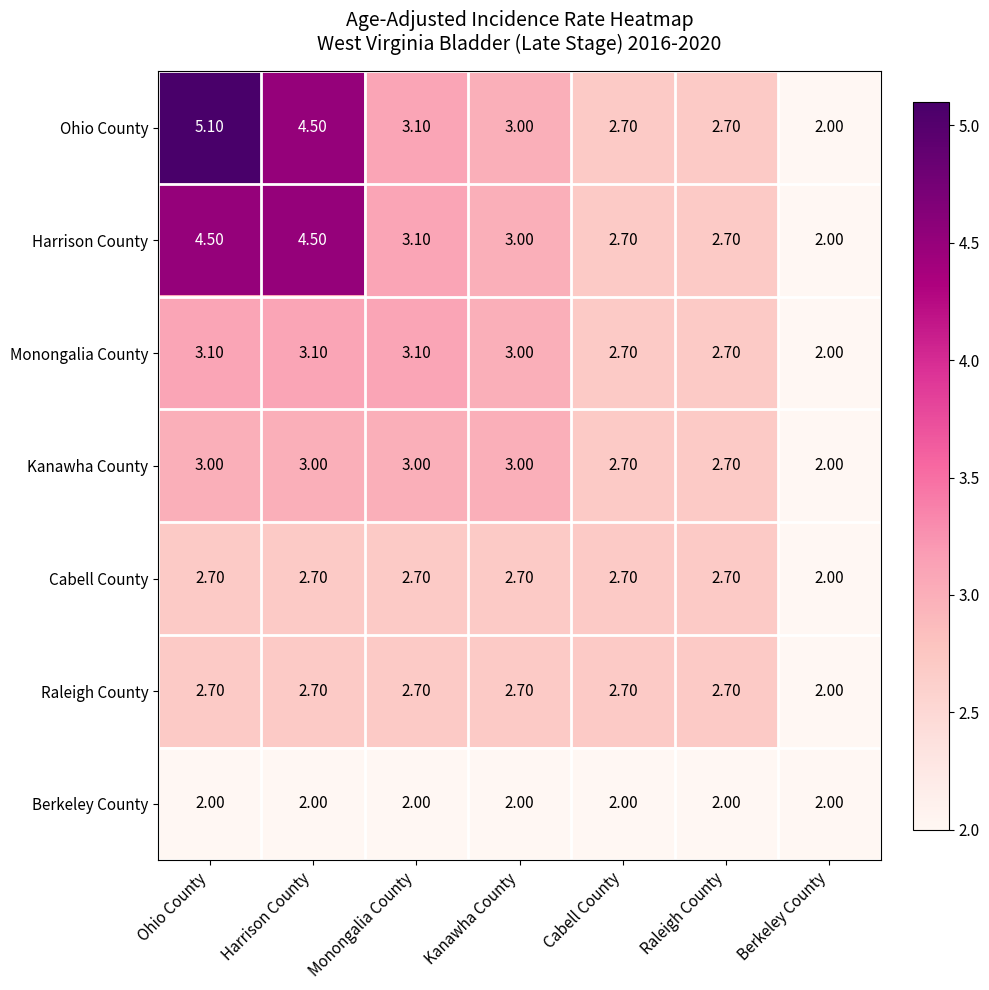

What is the difference between the maximum and minimum values in the Harrison County series?

2.5